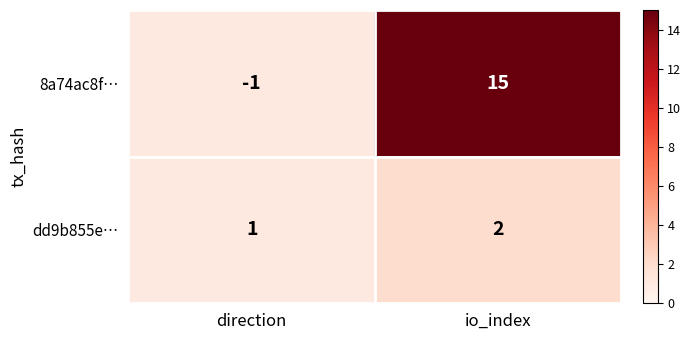

What is the total value across all series at io_index?

17